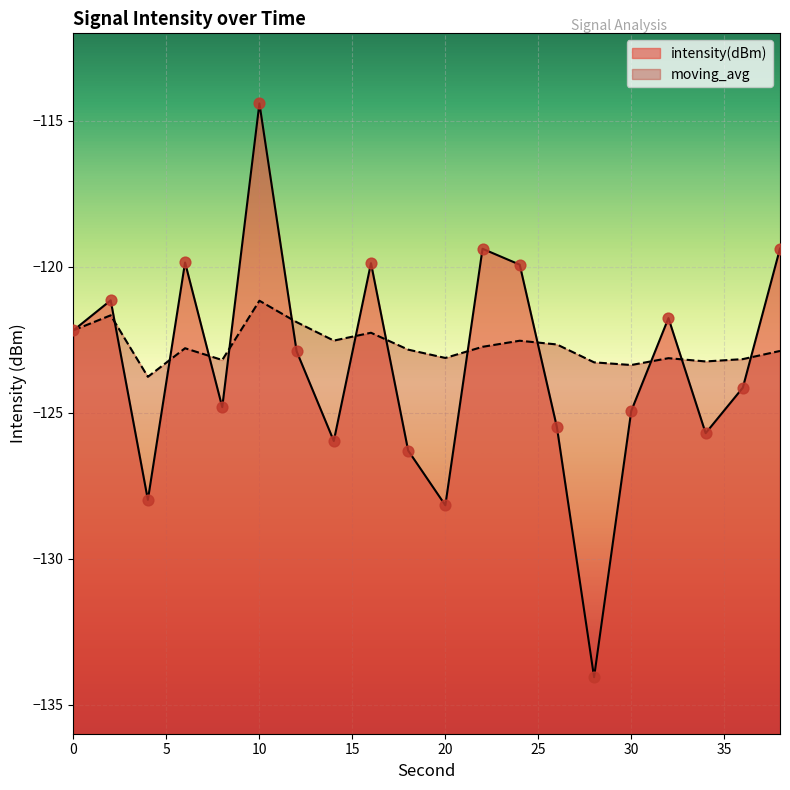

Which series has the largest Y range (max minus min)?

intensity(dBm)